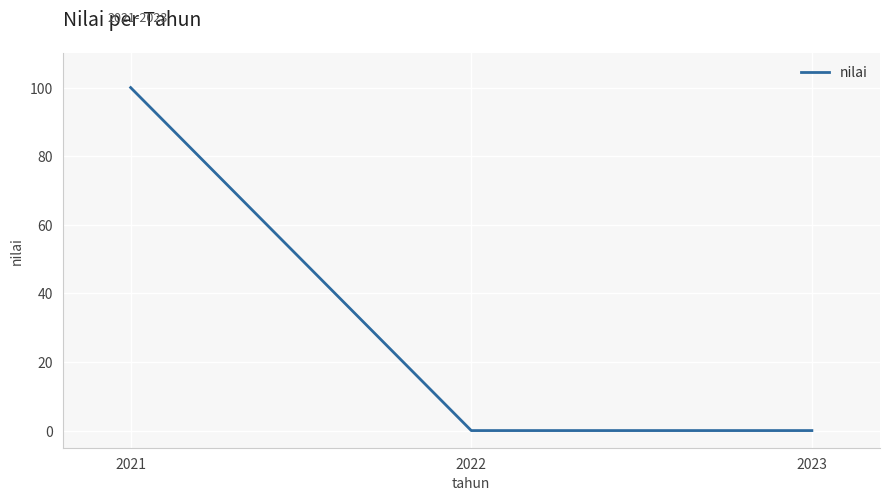

Reading left to right, what are all the values shown in this chart?

100	0	0